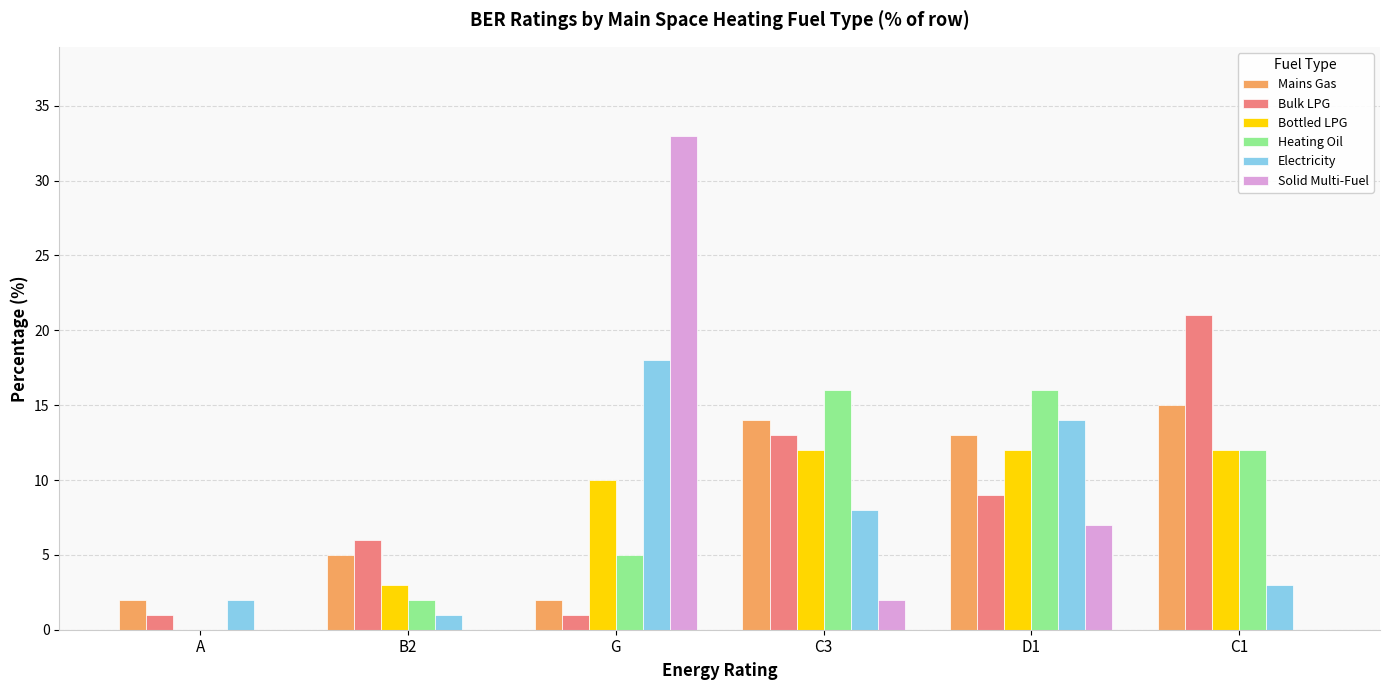

True or false: Bulk LPG has a value of 21 at C1.

True